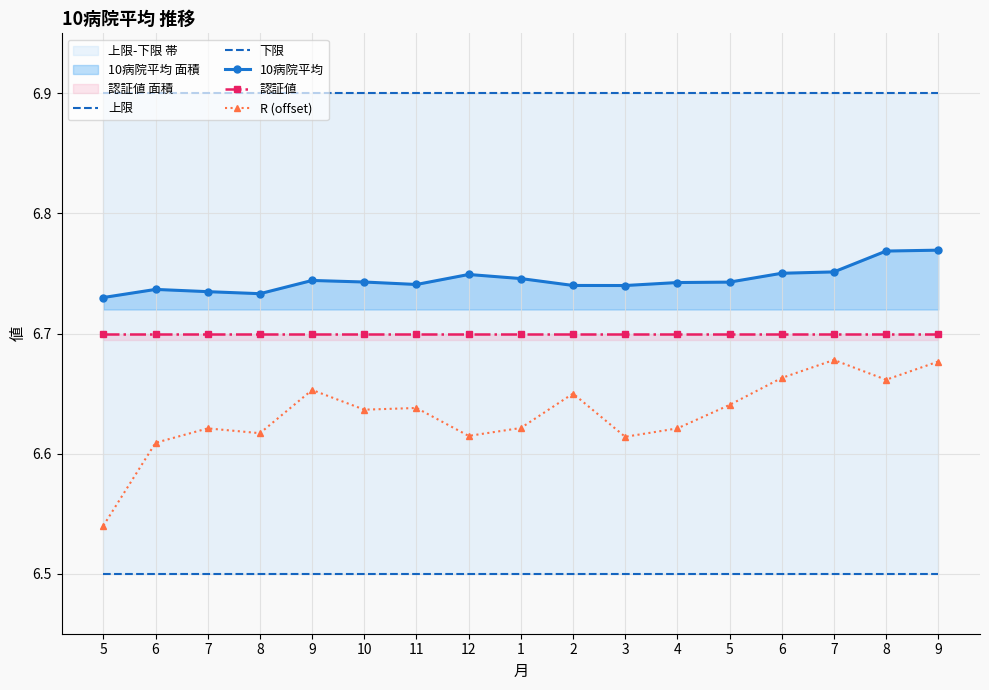

What is the value of the 10病院平均 point at the 3rd from the left?

6.7